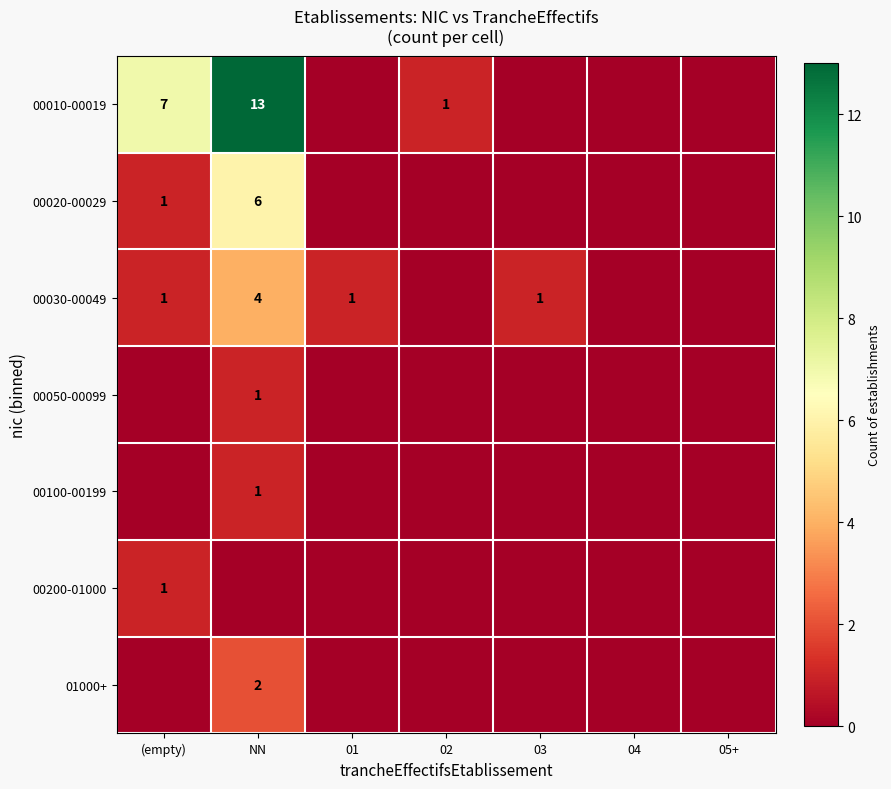

True or false: 00030-00049 has a value of 1 at 01.

True